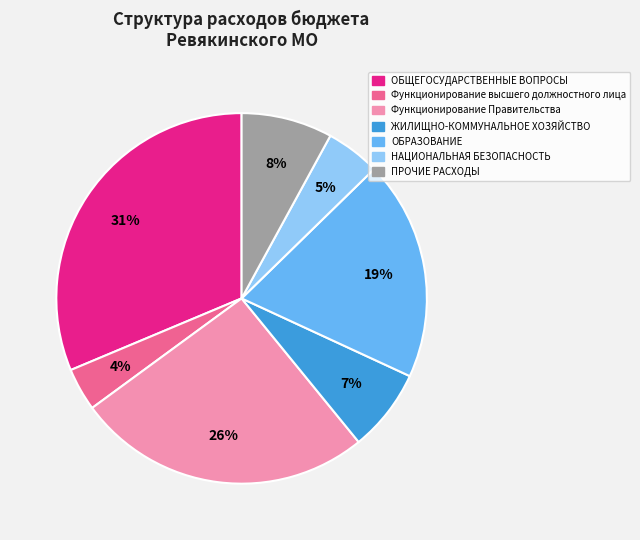

Is it true that ПРОЧИЕ РАСХОДЫ is 1% of the pie?

False